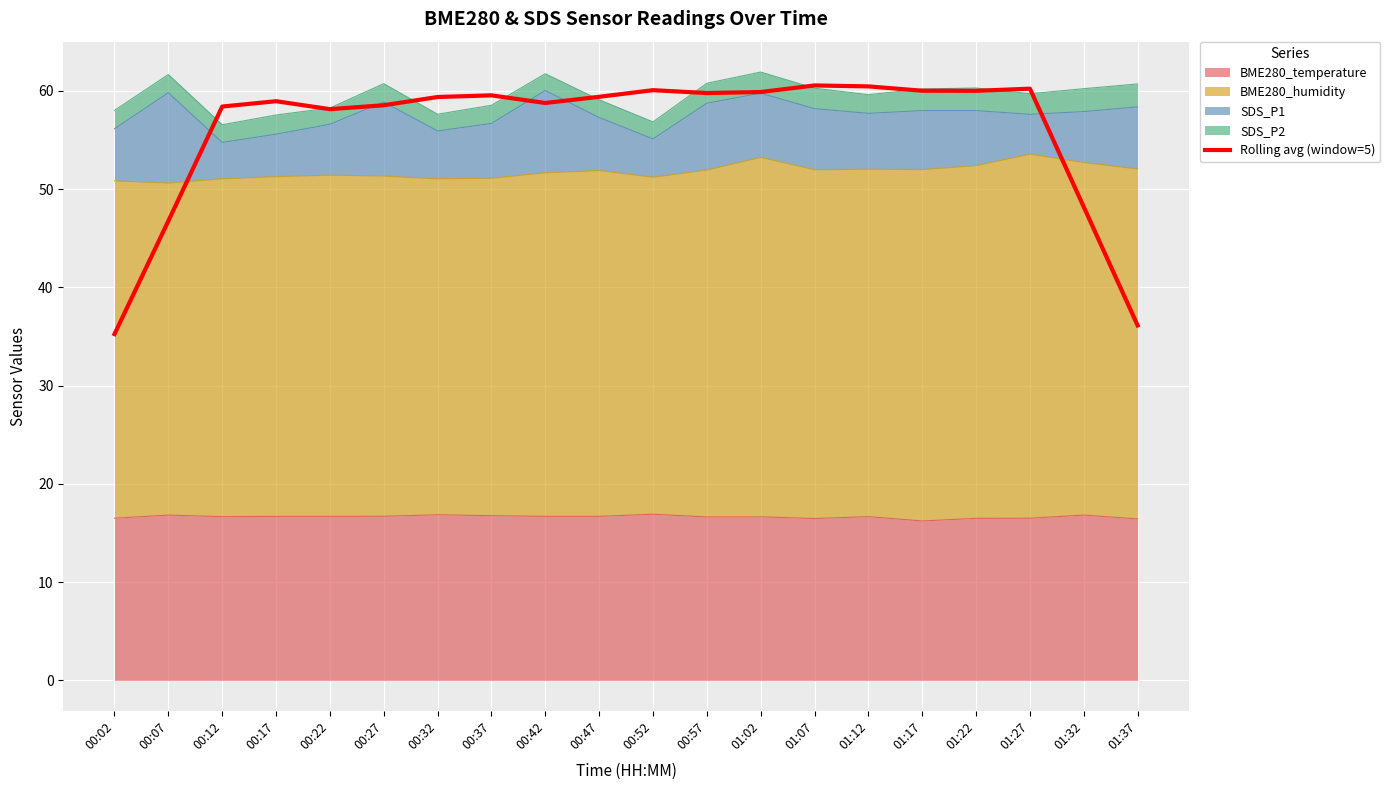

Is it true that the value at 00:42 is 58.8?

True